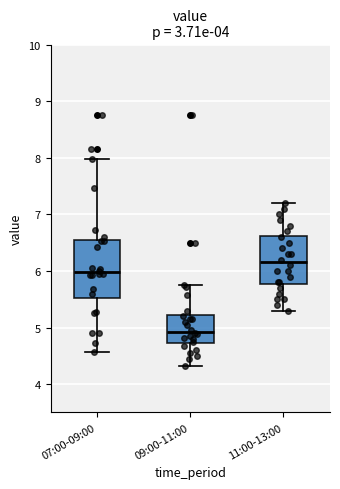

Reading left to right, read every box against the y-axis: the position of its median line, the range the box covers, and the ends of its whiskers. The values are not printed on the chart, so give them approximately, as read against the axis.

07:00-09:00: median 6.0, box 5.5 to 6.5, whiskers 4.6 to 8.0
09:00-11:00: median 4.9, box 4.7 to 5.2, whiskers 4.3 to 5.8
11:00-13:00: median 6.2, box 5.8 to 6.6, whiskers 5.3 to 7.2